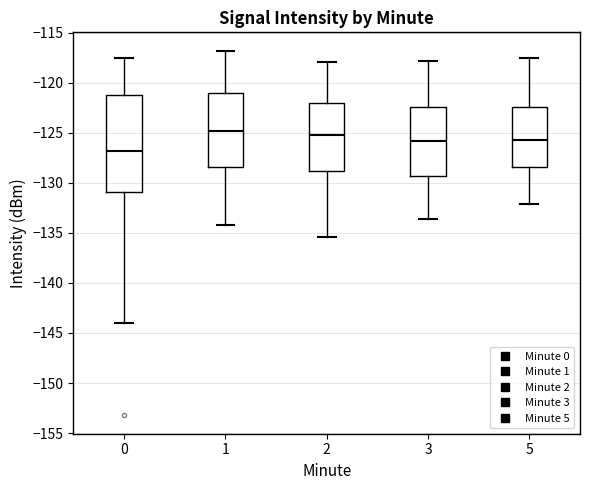

Which box is the tallest, from its lower edge to its upper edge?

0